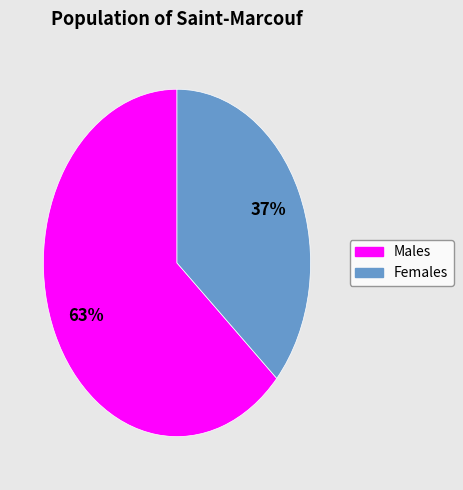

Does any single category account for the majority?

Yes